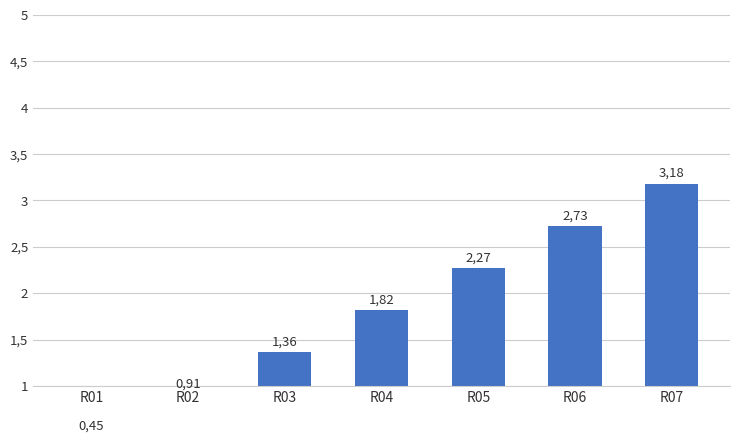

What is the difference between the second highest and second lowest values?

1.8